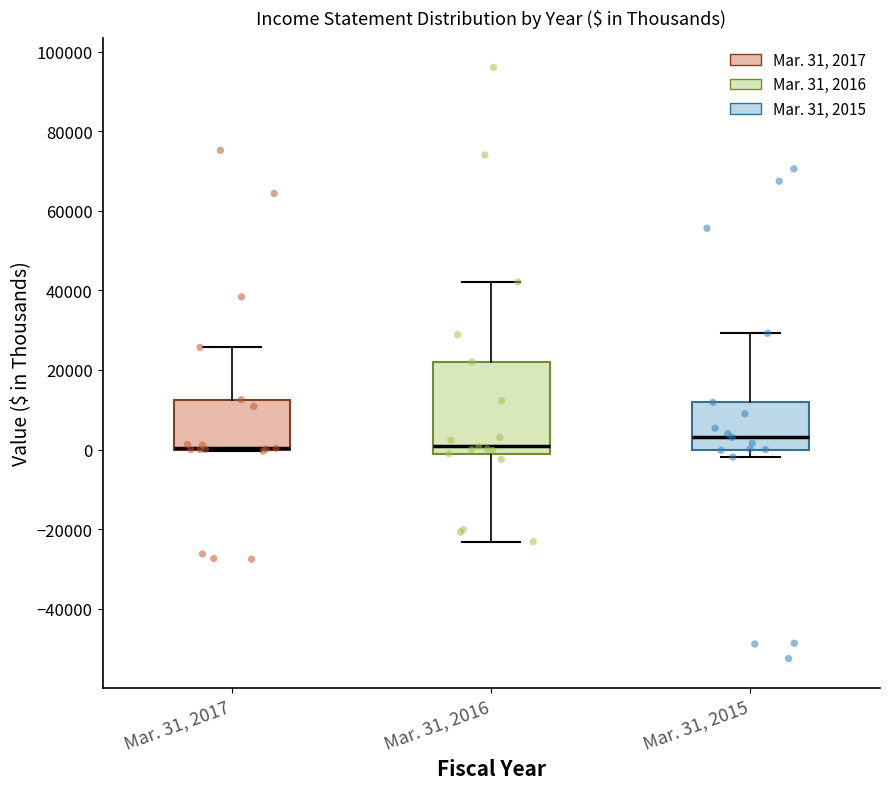

Reading left to right, read every box against the y-axis: the position of its median line, the range the box covers, and the ends of its whiskers. The values are not printed on the chart, so give them approximately, as read against the axis.

Mar. 31, 2017: median 0 (drawn on the box's lower edge), box 0 to 12000, whiskers 0 to 26000
Mar. 31, 2016: median 0, box -2000 to 22000, whiskers -24000 to 42000
Mar. 31, 2015: median 4000, box 0 to 12000, whiskers -2000 to 30000